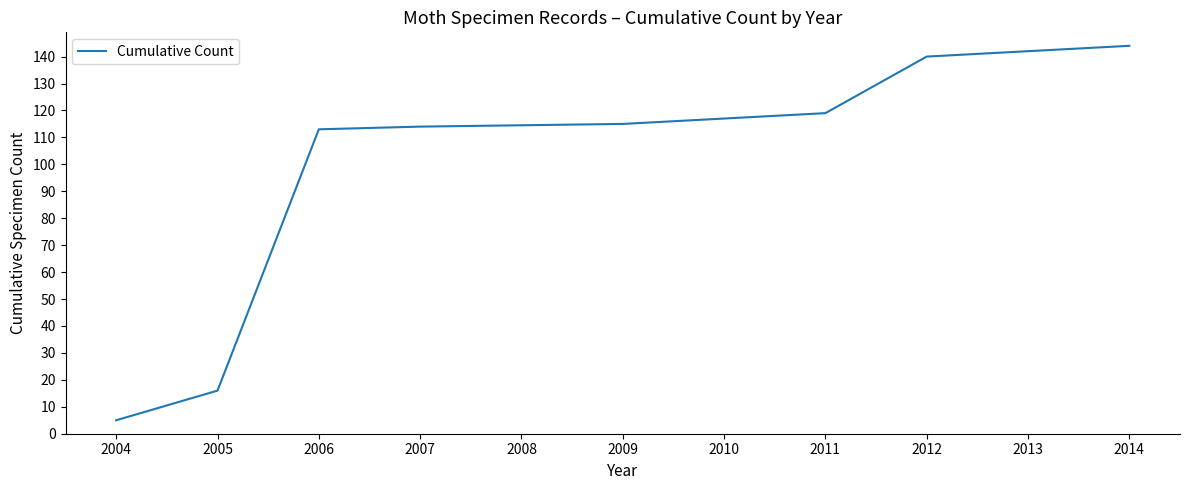

What is the difference between the maximum and minimum values?

139